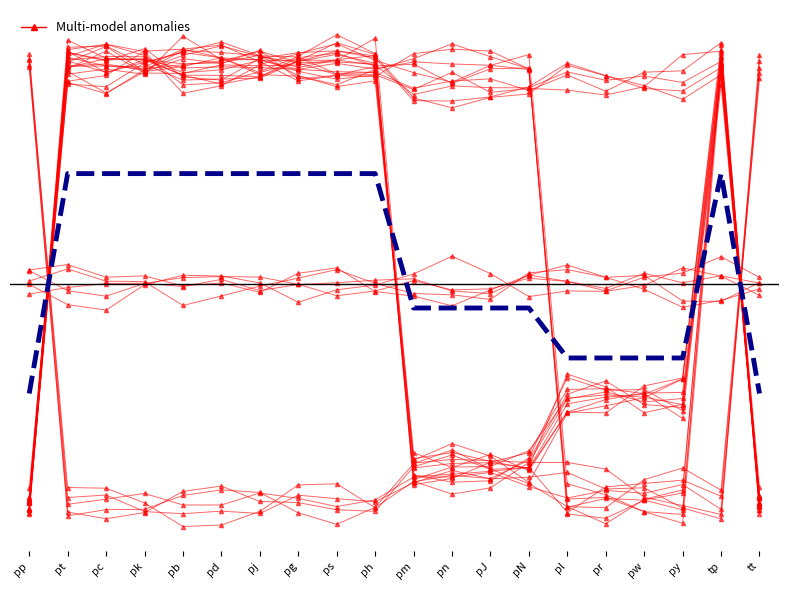

Rank the categories by value from highest to lowest.

pp, tt, pJ, pm, pn, py, pN, pr, pj, pw, pk, pl, pg, pc, ph, pt, pd, pb, ps, tp